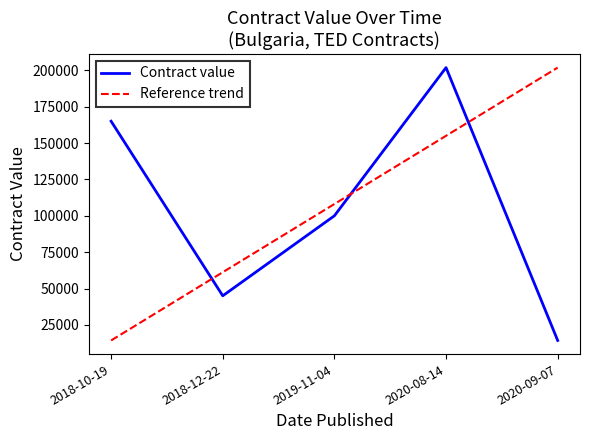

What is the sum of the values at 2019-11-04 and 2018-10-19?

264997